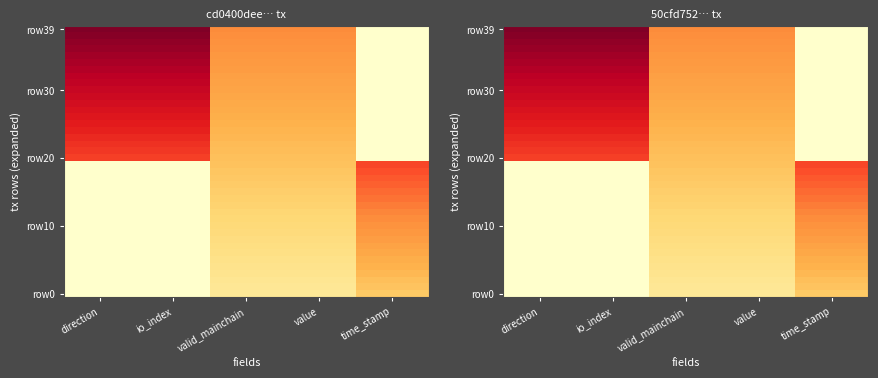

Which has a higher value, time_stamp or direction?

time_stamp